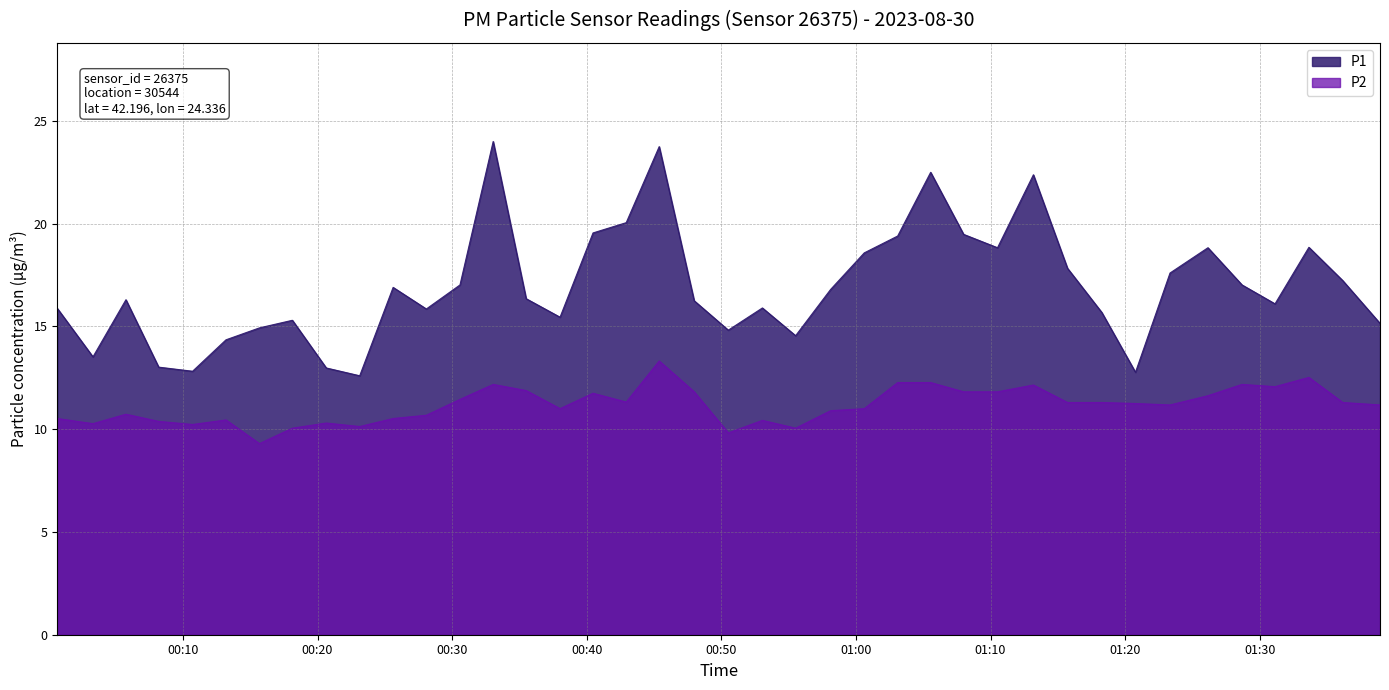

Where is P2 nearest to the value 11?

2023-08-30T00:38:01